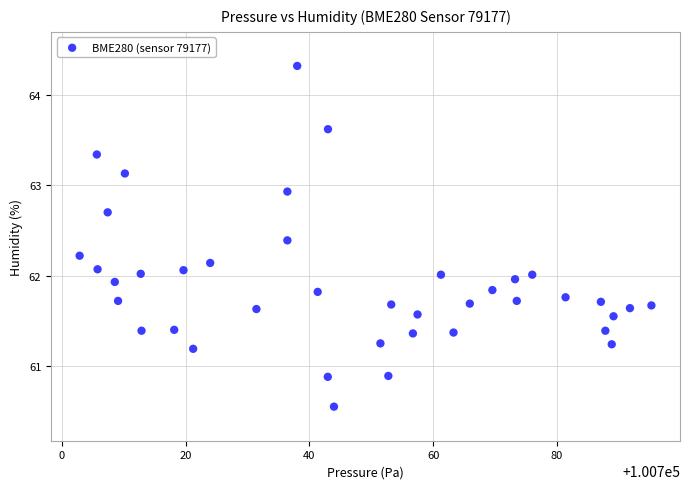

What is the range of Y values (max minus min)?

3.8